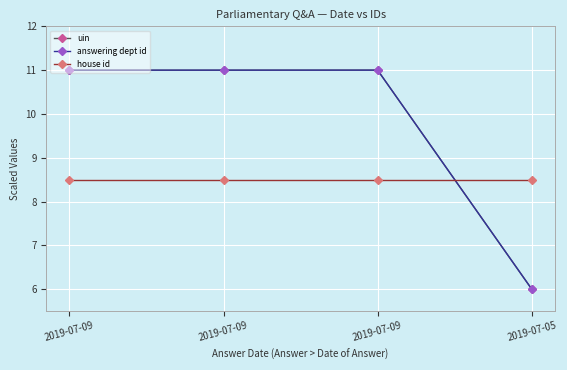

Is this an area chart (filled region under the line)?

No